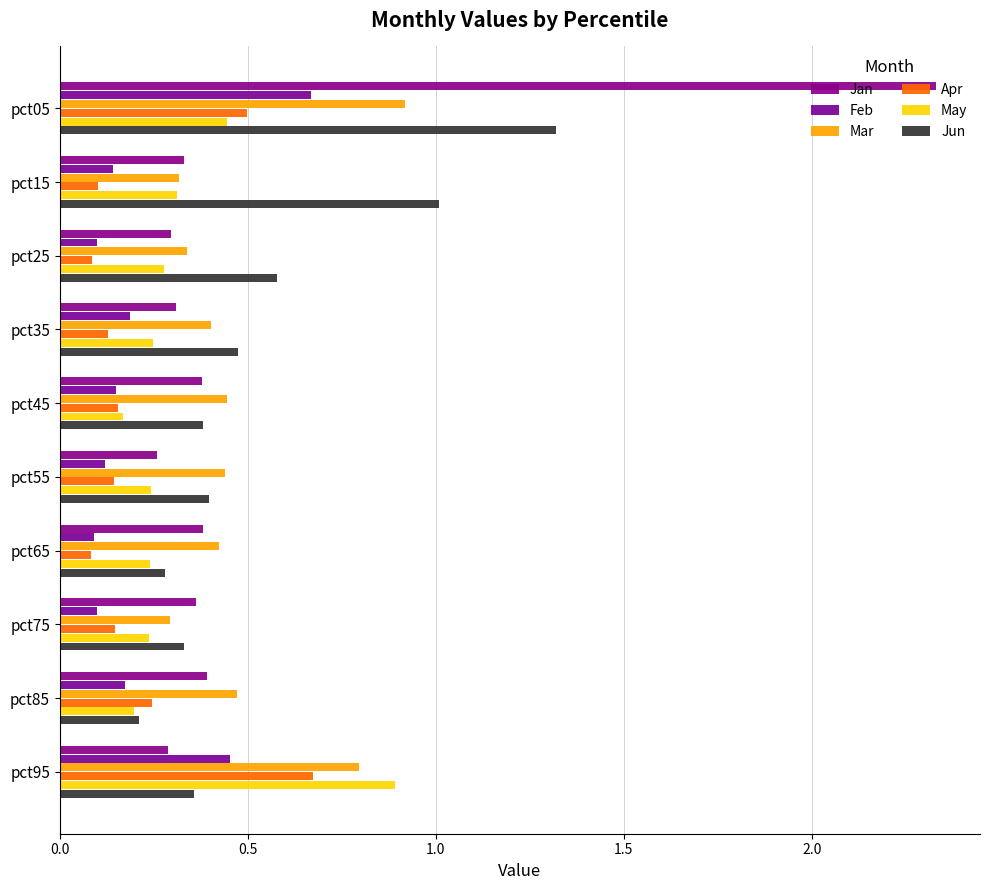

How many data points does each series have?

10